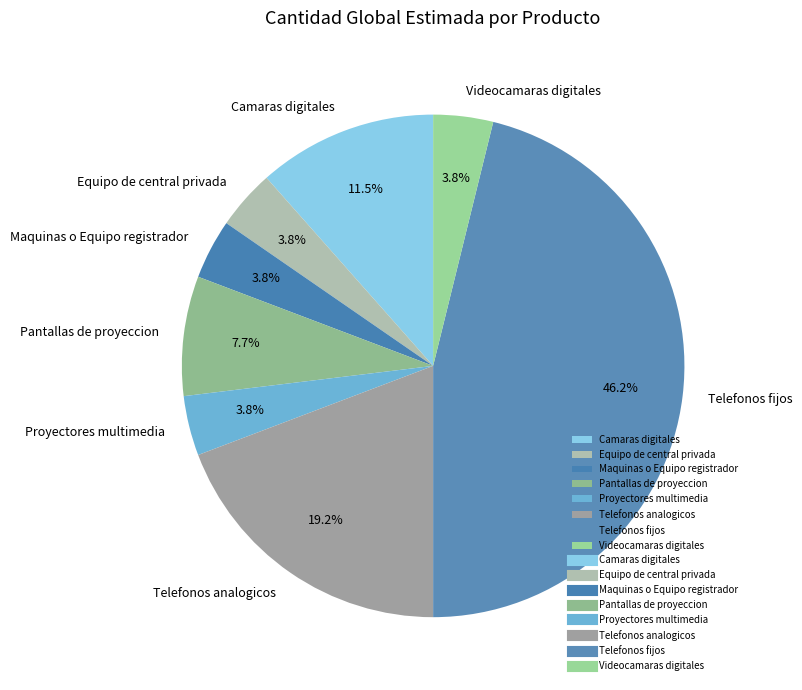

What percentage is the Telefonos fijos slice, to the nearest percent?

46%